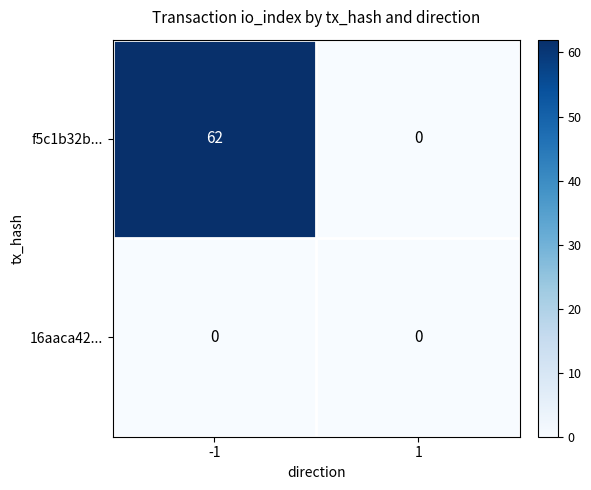

Reading left to right, list all the values displayed in this chart.

f5c1b32b...: -1=62	1=0
16aaca42...: -1=0	1=0